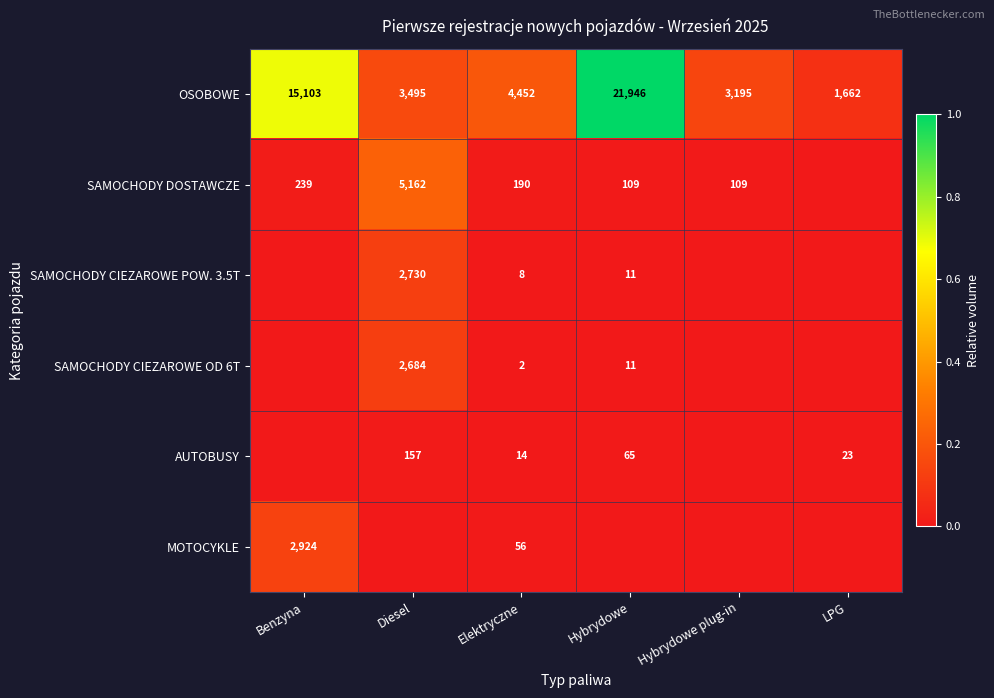

At how many categories does at least one series exceed 0?

6